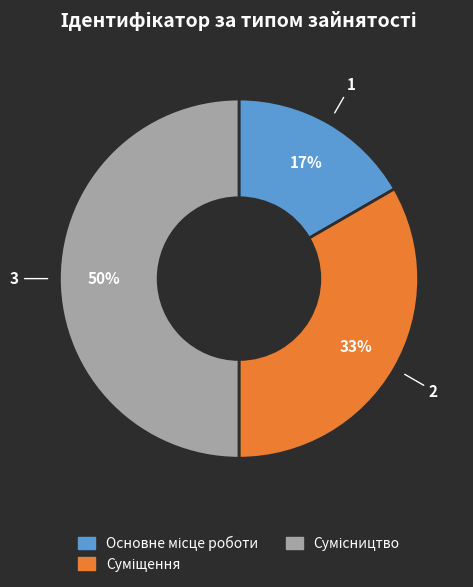

To the nearest percent, what is the average slice percentage?

33%